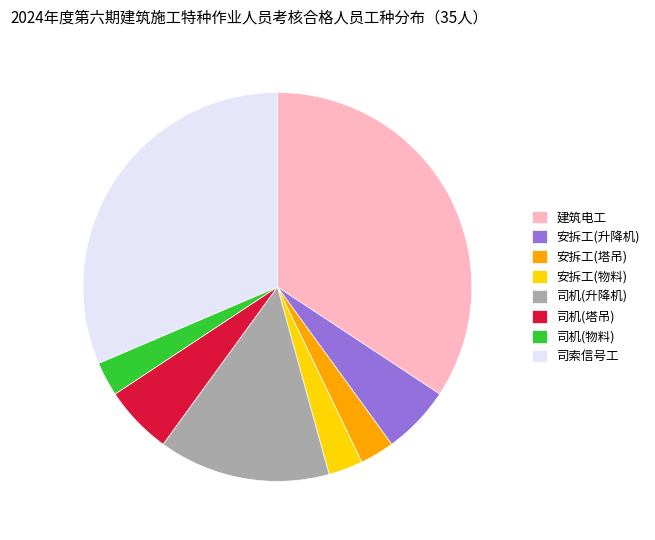

Is there any slice that represents more than half of the pie?

No